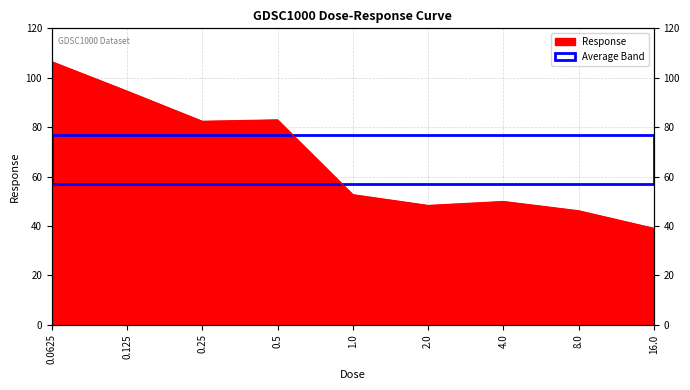

What is the label of the 9th point from the left?

16.0